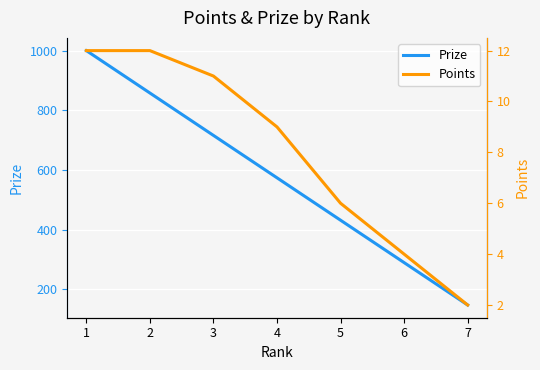

True or false: Prize has more than 0 points higher than both neighbors.

False